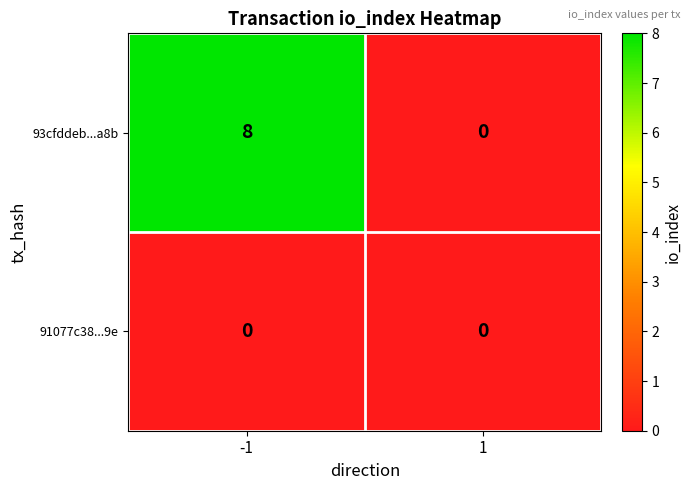

At which category is the sum across all series the highest?

-1